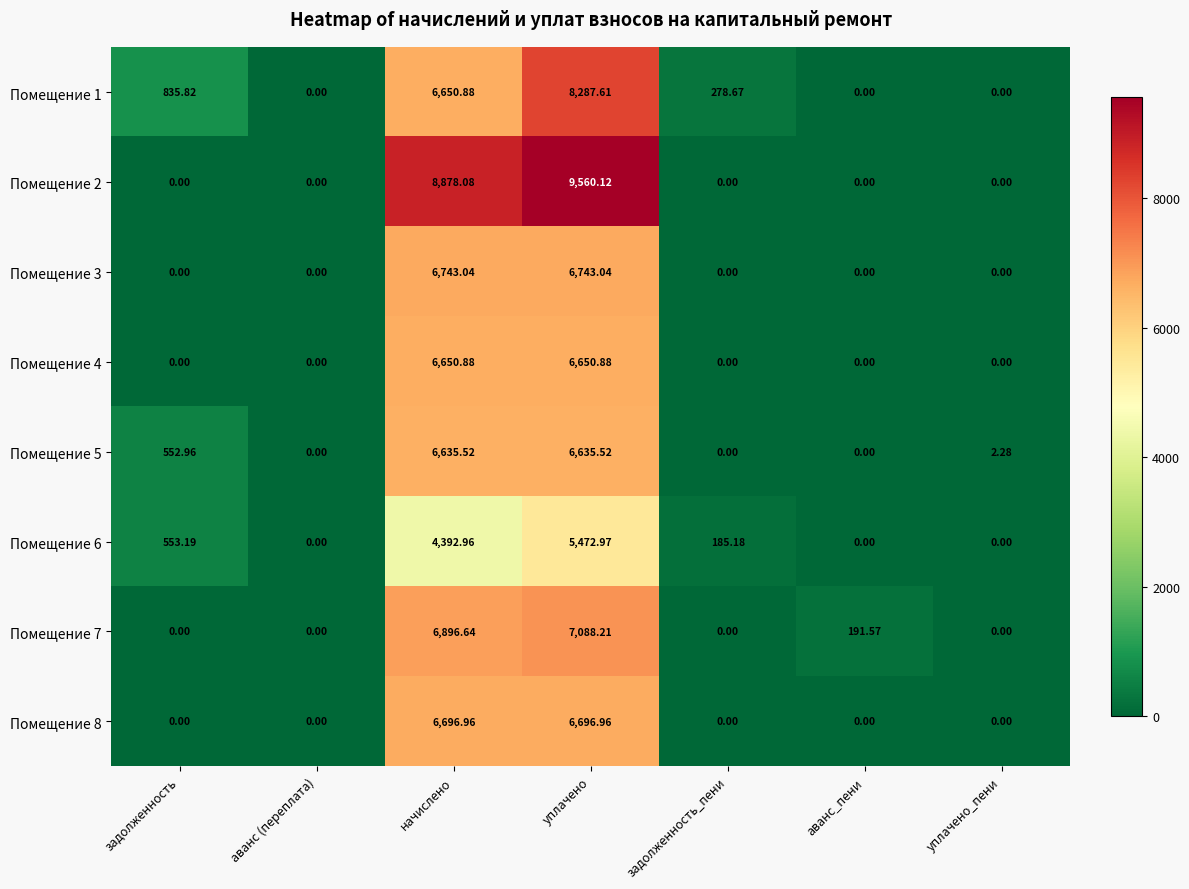

How many distinct data groups are displayed?

8